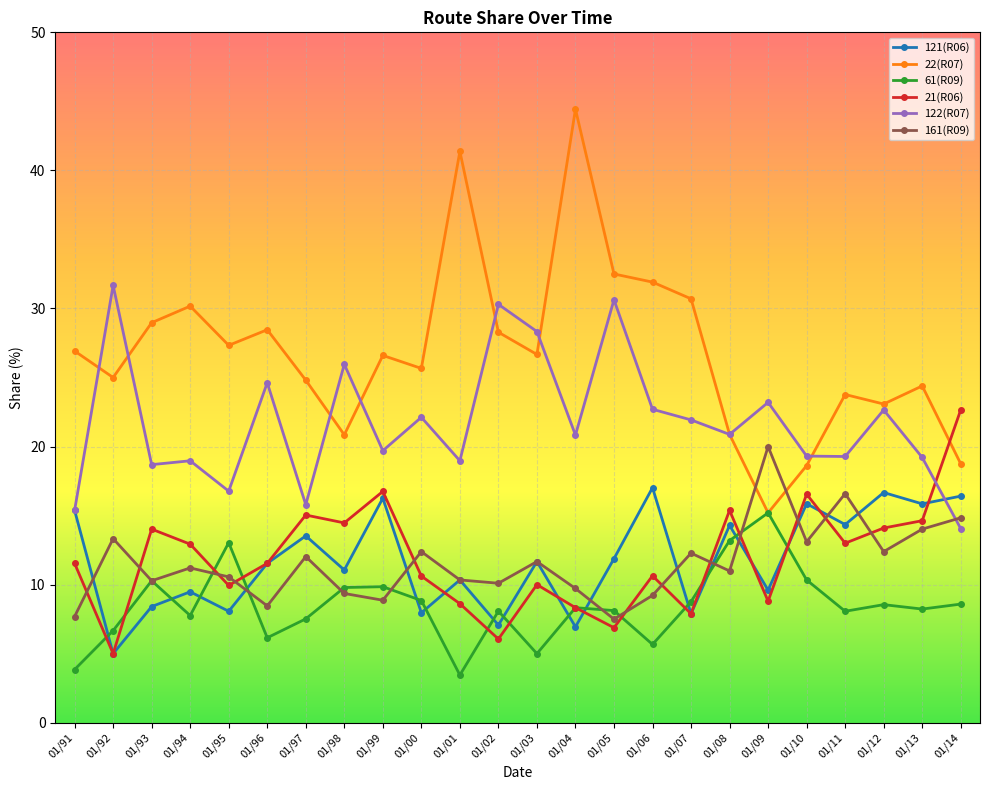

At which category does 121(R06) reach its first local valley?

01/92